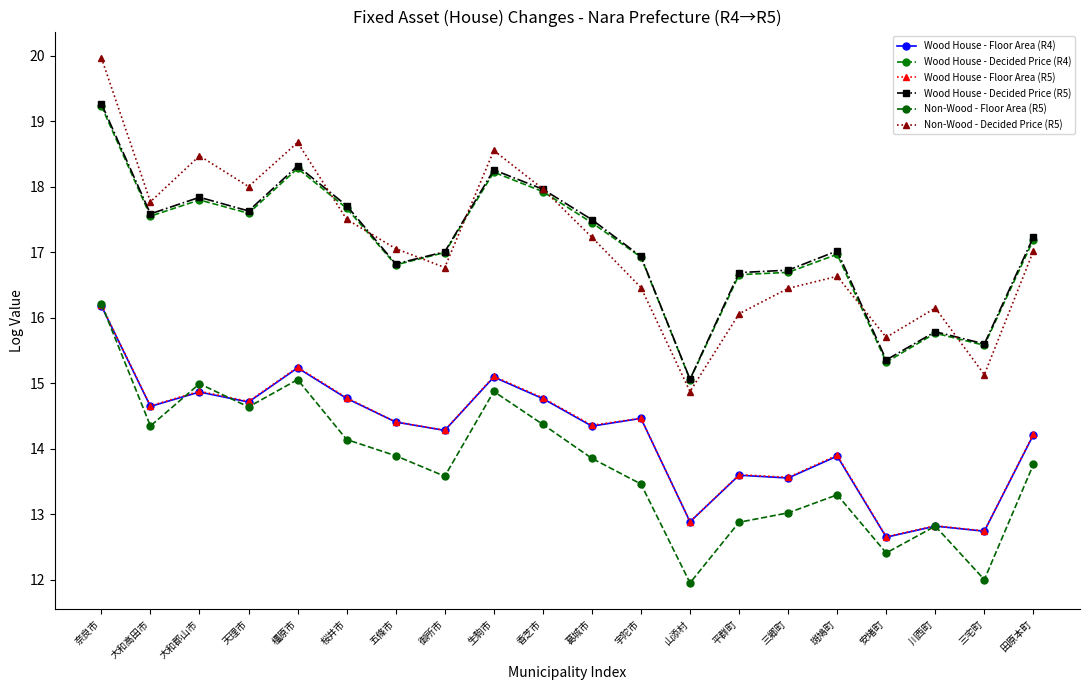

At which label does Wood House - Floor Area (R5) reach its peak?

奈良市